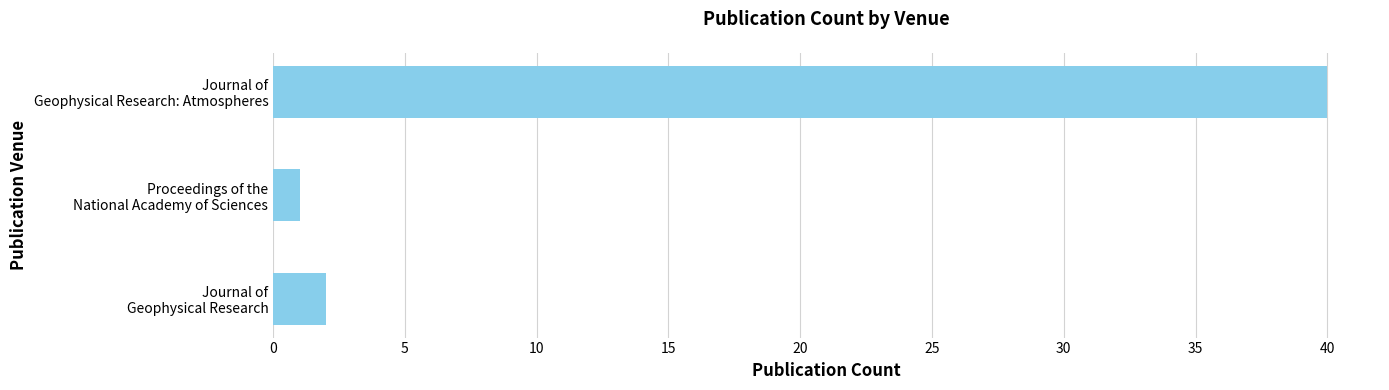

Rank the categories by value from lowest to highest.

Proceedings of the
National Academy of Sciences, Journal of
Geophysical Research, Journal of
Geophysical Research: Atmospheres